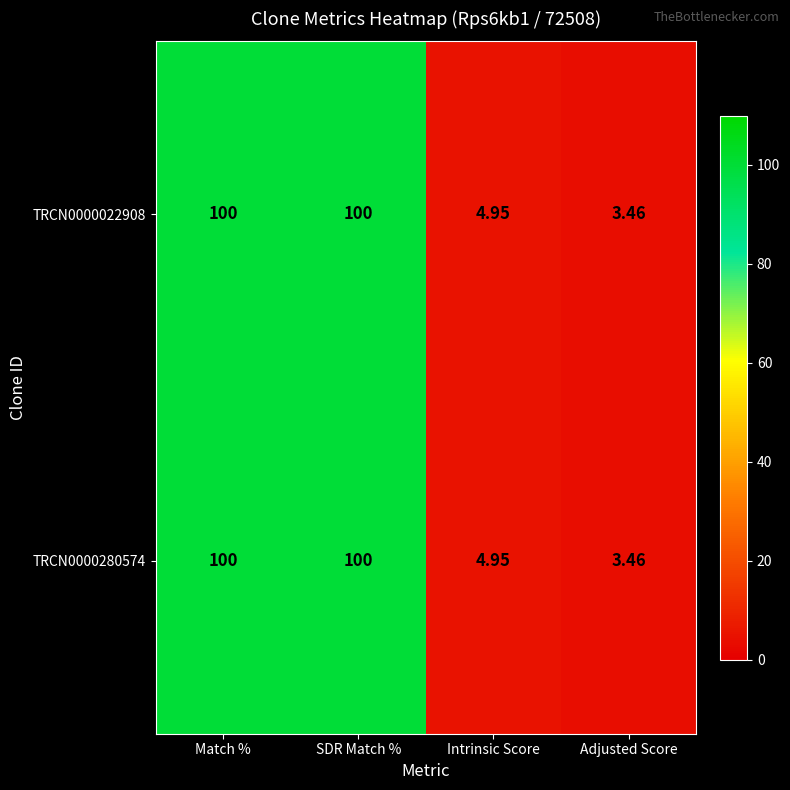

Is the value of TRCN0000280574 at Match % greater than the value of TRCN0000022908 at Adjusted Score?

Yes